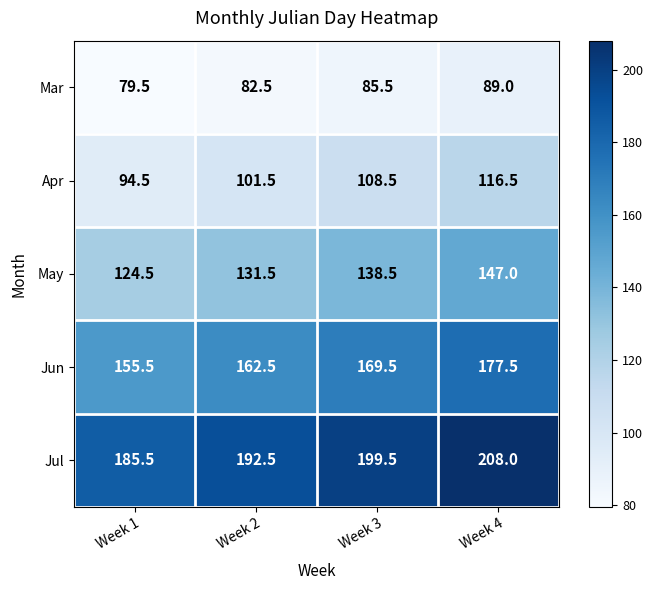

What is the difference between the May values at Week 3 and Week 1?

14.0